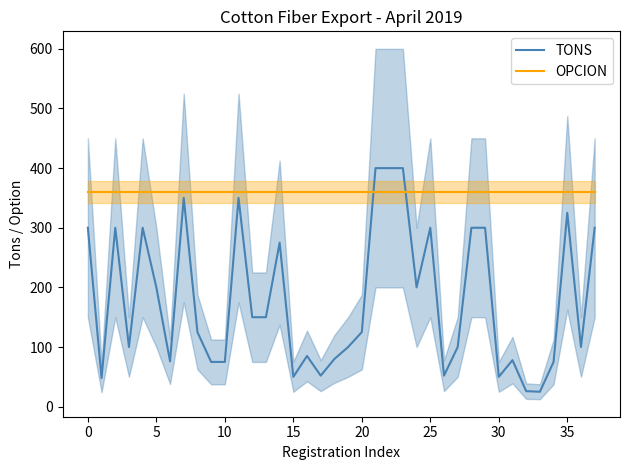

At which label does TONS first exceed 125?

0